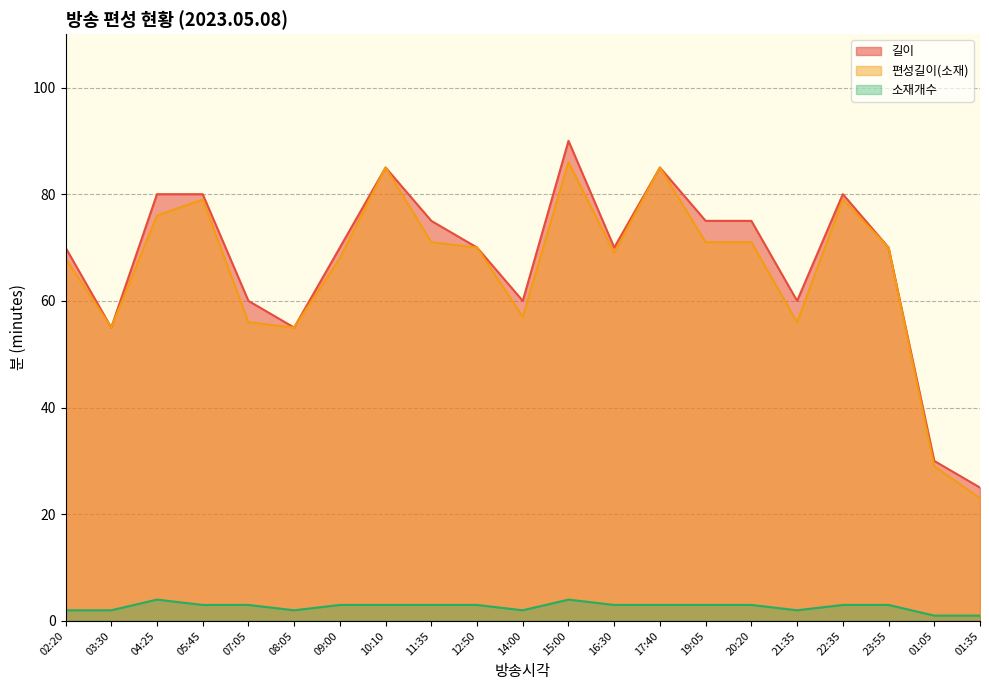

How many lines are shown in the chart?

3